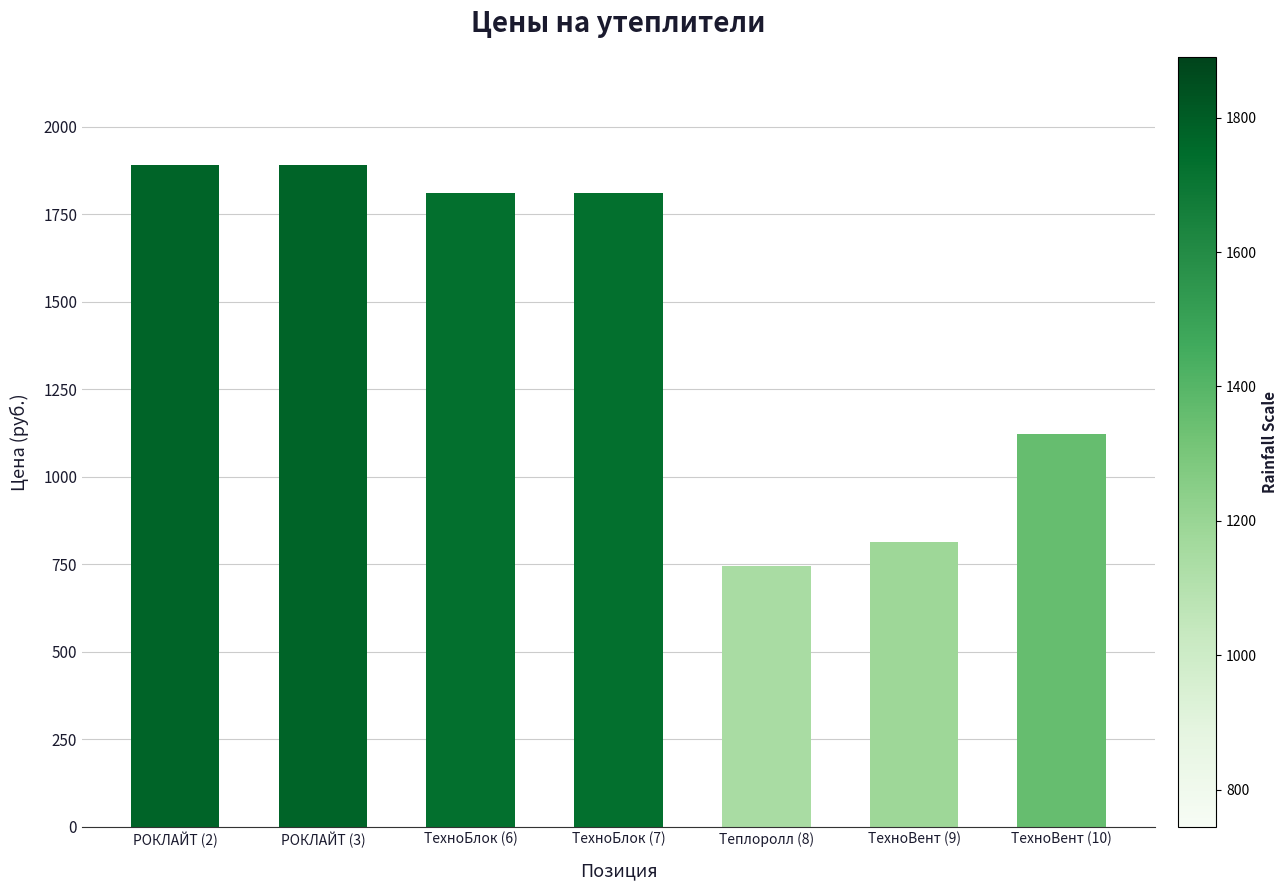

How many categories are shown in the chart?

7